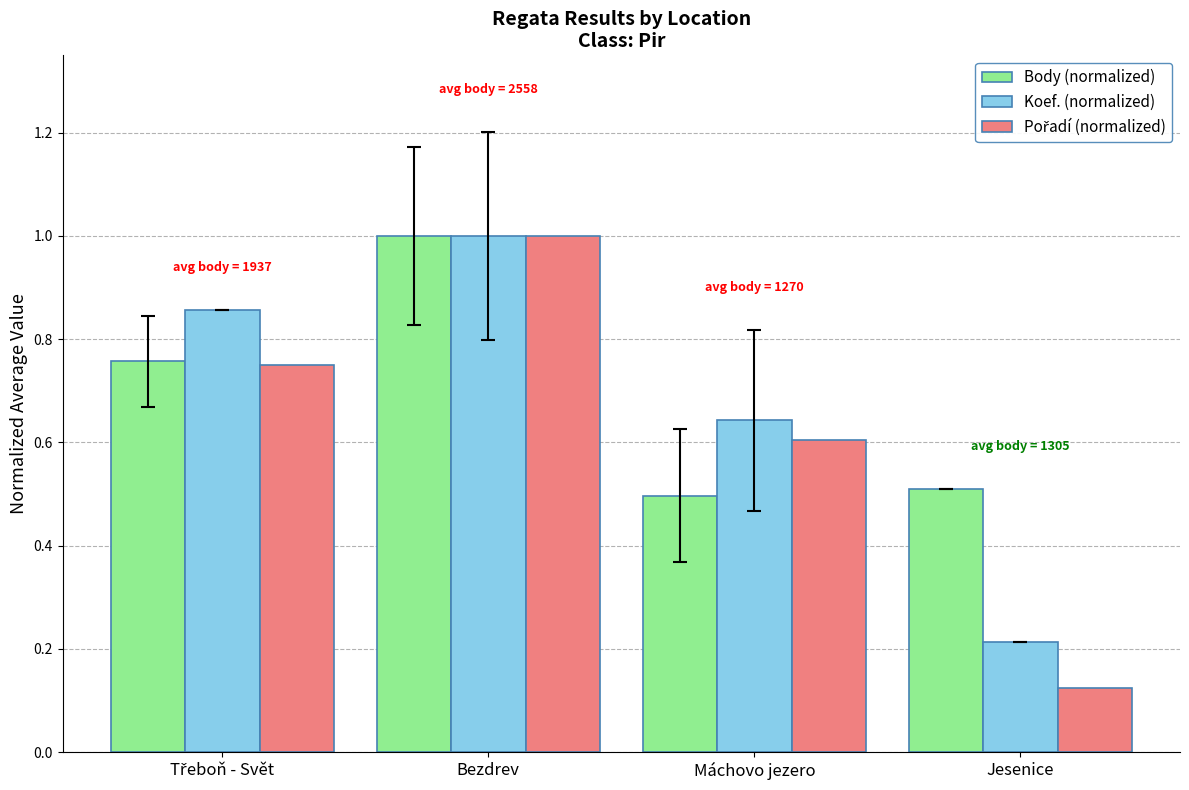

At which label does Koef. (normalized) reach its peak?

Bezdrev